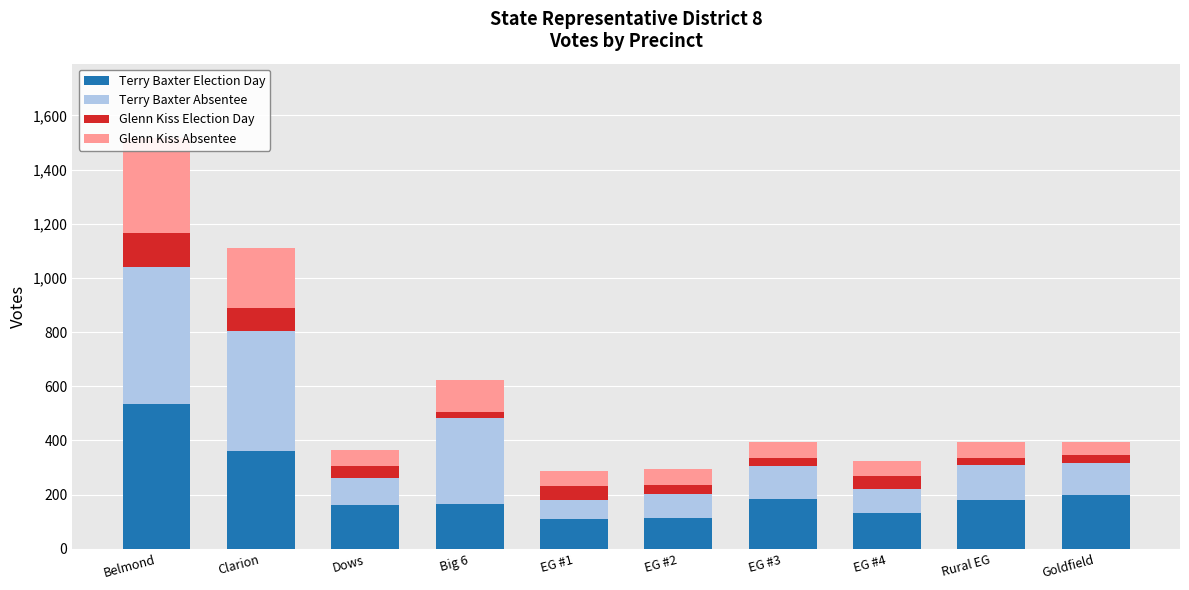

At which label is Glenn Kiss Absentee closest to 198?

Clarion